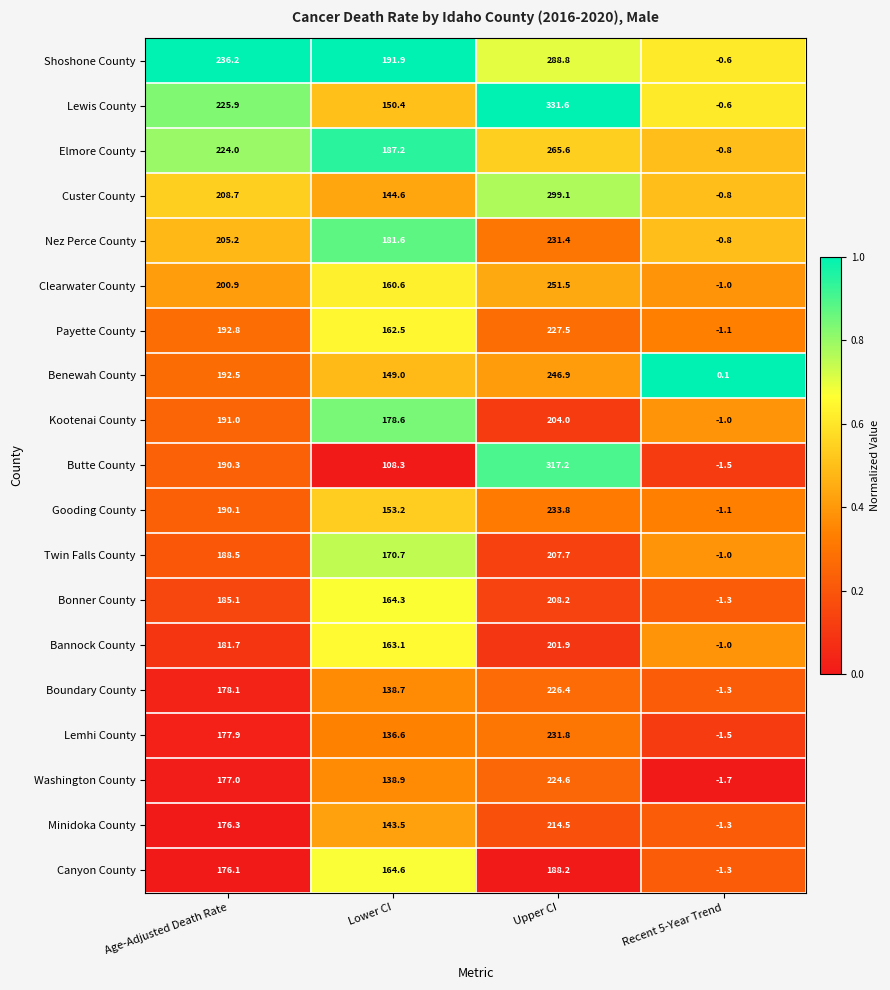

At Age-Adjusted Death Rate, list the series in order from largest to smallest.

Shoshone County, Lewis County, Elmore County, Custer County, Nez Perce County, Clearwater County, Payette County, Benewah County, Kootenai County, Butte County, Gooding County, Twin Falls County, Bonner County, Bannock County, Boundary County, Lemhi County, Washington County, Minidoka County, Canyon County